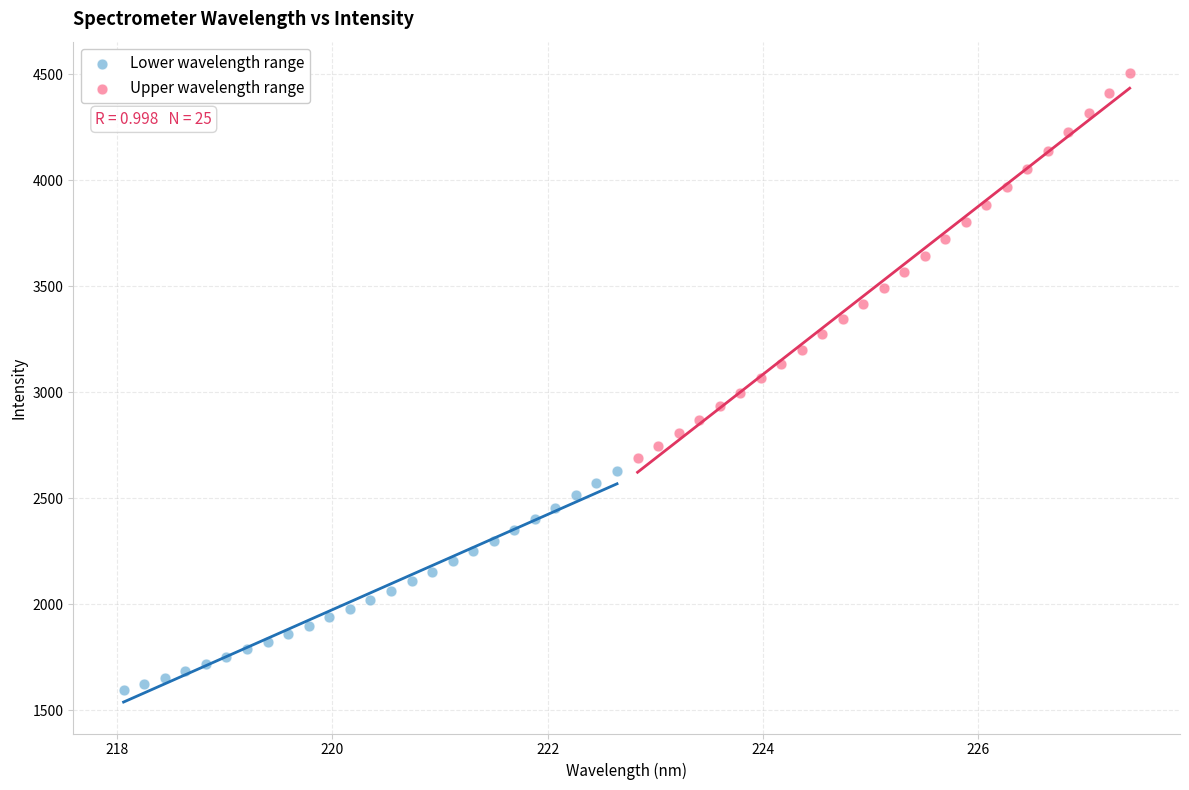

Which series reaches the maximum Y coordinate?

Upper wavelength range